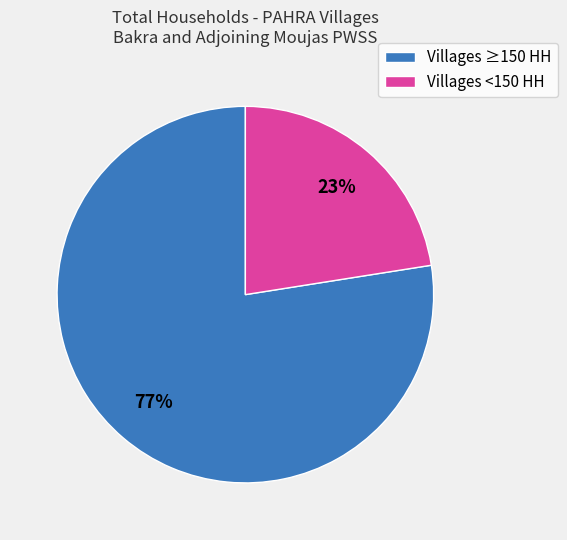

Is it true that Villages <150 HH is 23% of the pie?

True